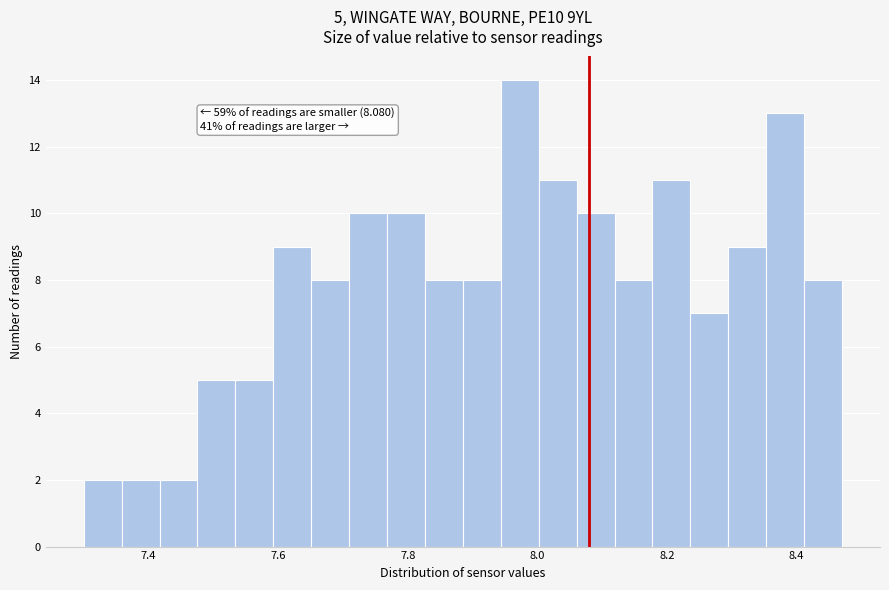

Read against the x-axis, roughly where is the centre of the tallest bar?

7.98